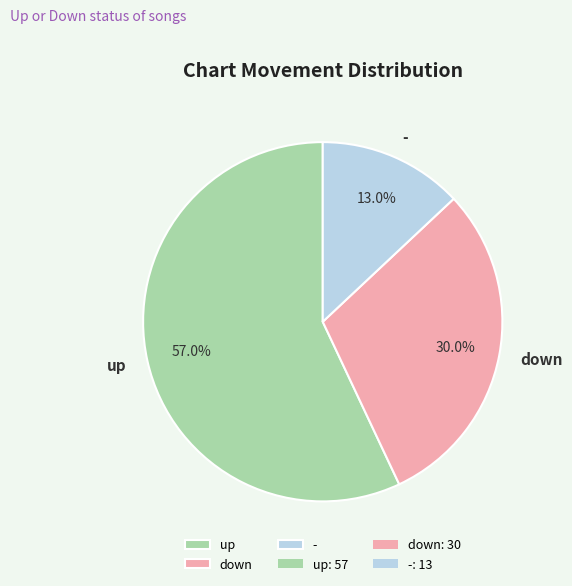

Which has a higher value, down or -?

down